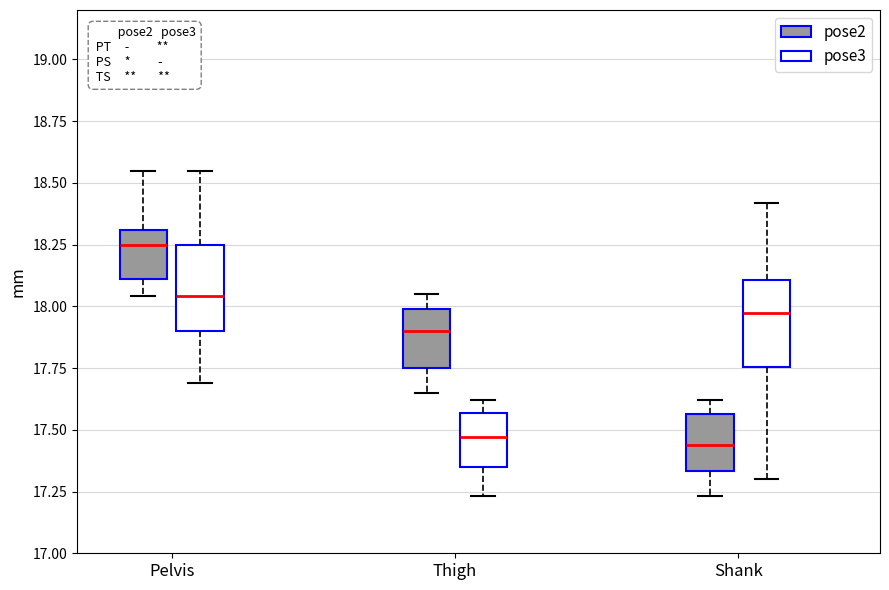

Reading left to right, read every box against the y-axis: the position of its median line, the range the box covers, and the ends of its whiskers. The values are not printed on the chart, so give them approximately, as read against the axis.

Pelvis (pose2): median 18.25, box 18.10 to 18.30, whiskers 18.05 to 18.55
Pelvis (pose3): median 18.05, box 17.90 to 18.25, whiskers 17.70 to 18.55
Thigh (pose2): median 17.90, box 17.75 to 18.00, whiskers 17.65 to 18.05
Thigh (pose3): median 17.45, box 17.35 to 17.55, whiskers 17.25 to 17.60
Shank (pose2): median 17.45, box 17.35 to 17.55, whiskers 17.25 to 17.60
Shank (pose3): median 18.00, box 17.75 to 18.10, whiskers 17.30 to 18.40